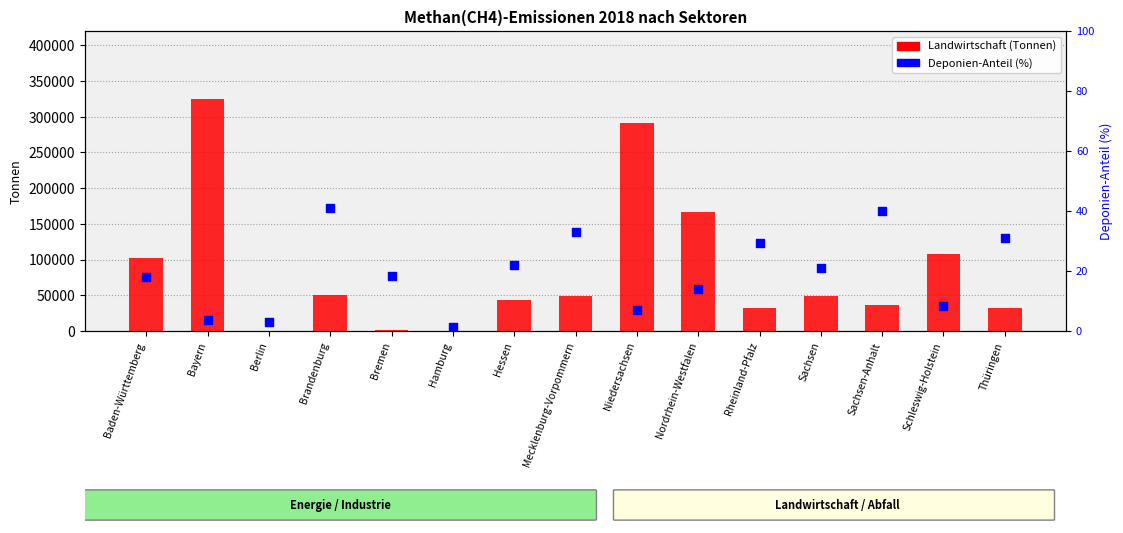

At which category is the sum across all series the highest?

Bayern